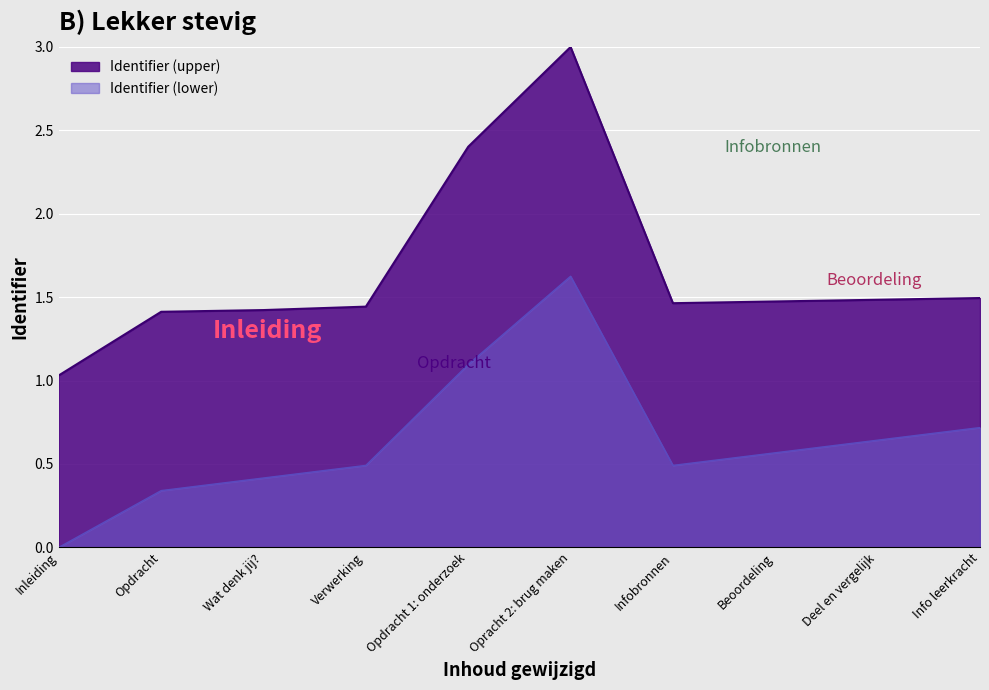

Is it true that Identifier (lower) equals 0.2 at Deel en vergelijk?

False